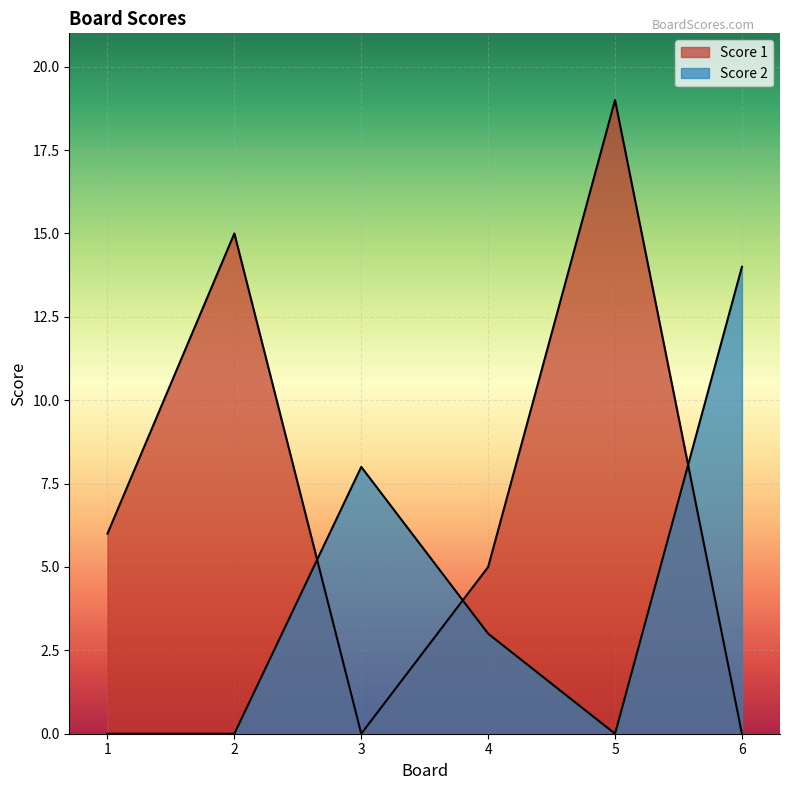

Reading right to left, list all the values displayed in this chart.

Score 1: 0	19	5	0	15	6
Score 2: 14	0	3	8	0	0